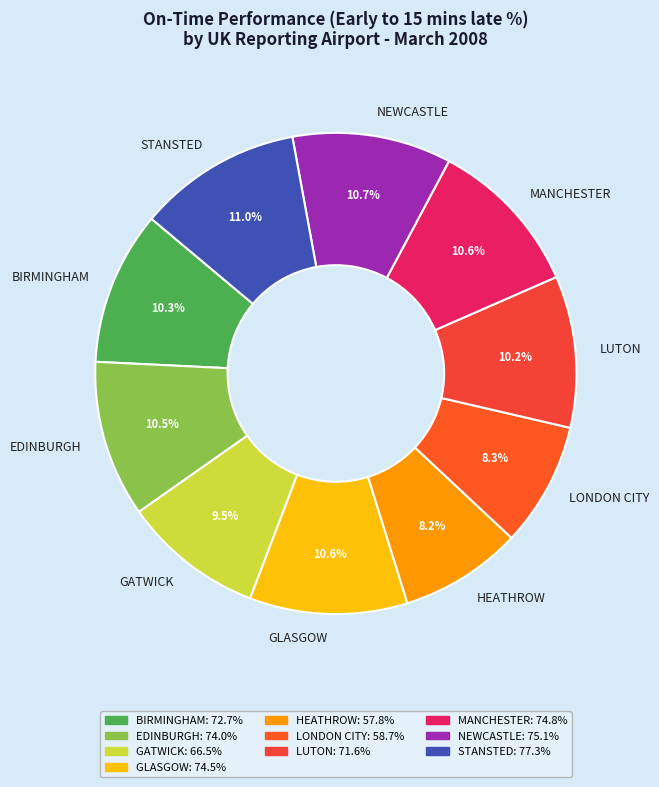

To the nearest percent, what is the difference between the largest and smallest slice percentages?

3%